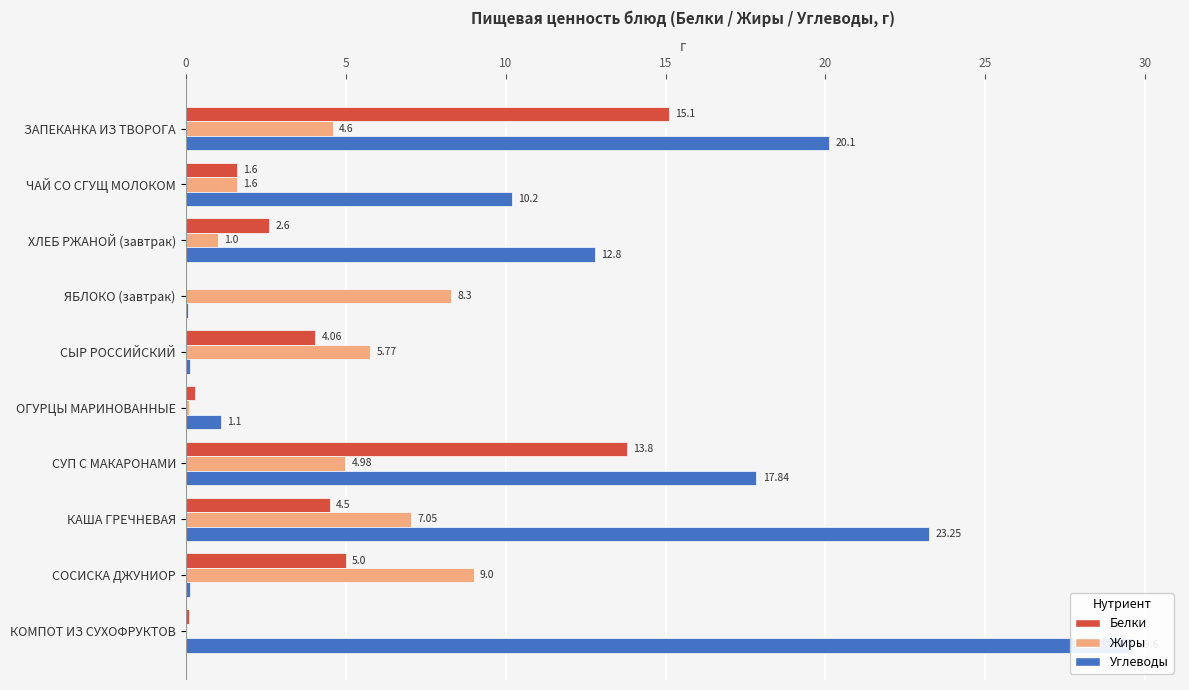

How many values in the Белки series are below 4?

5